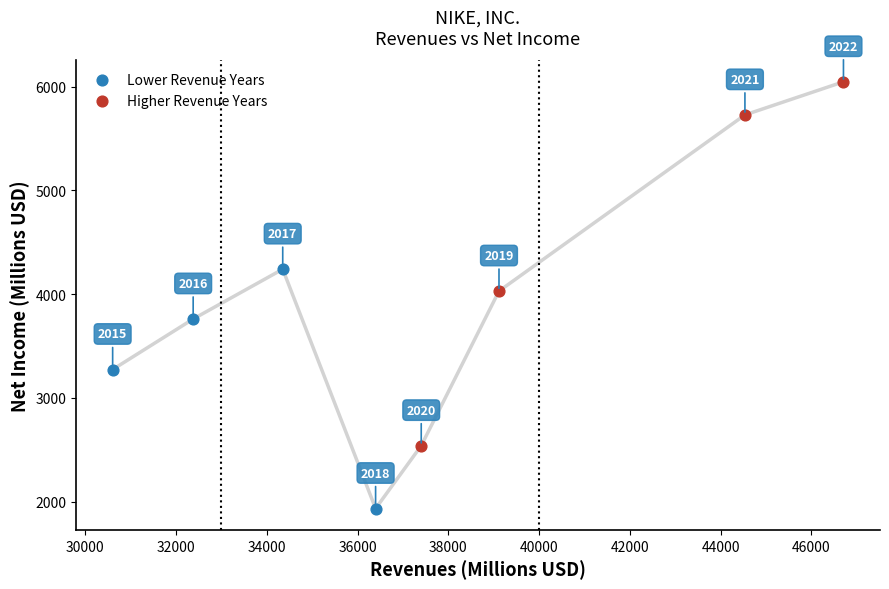

Which series contains the lowest Y value?

Lower Revenue Years